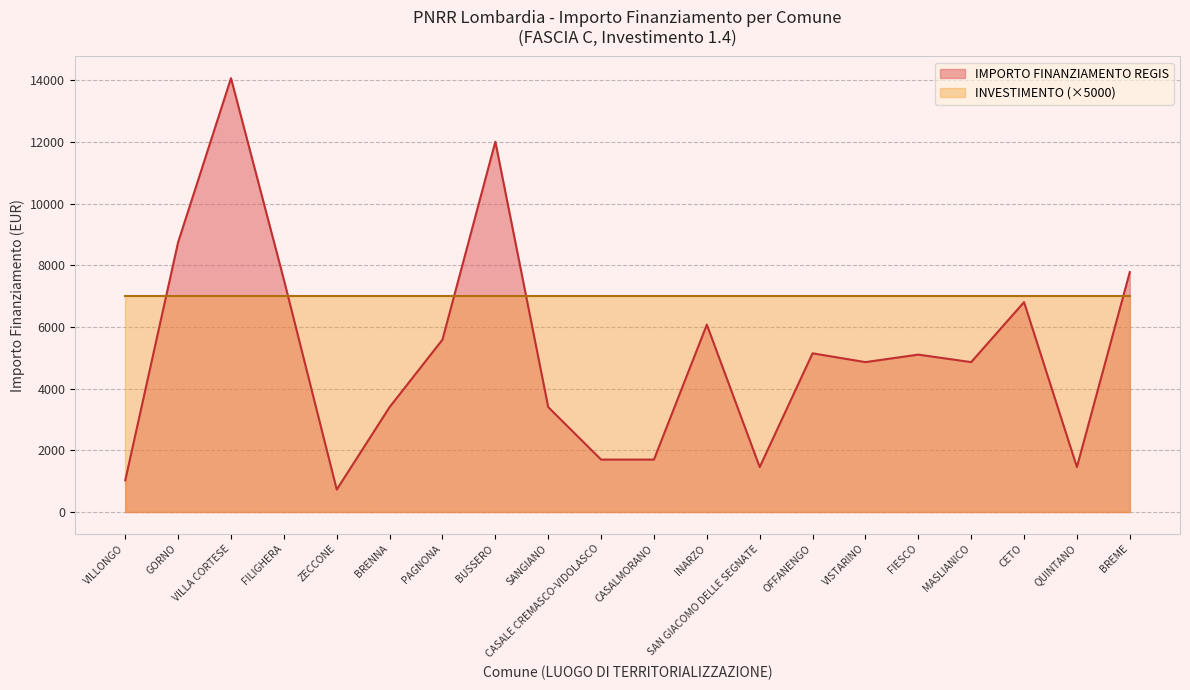

Reading left to right, extract all data points from this chart.

1029	8748	14063	7533	729	3402	5589	12005	3402	1701	1701	6075	1458	5145	4860	5103	4860	6804	1458	7776